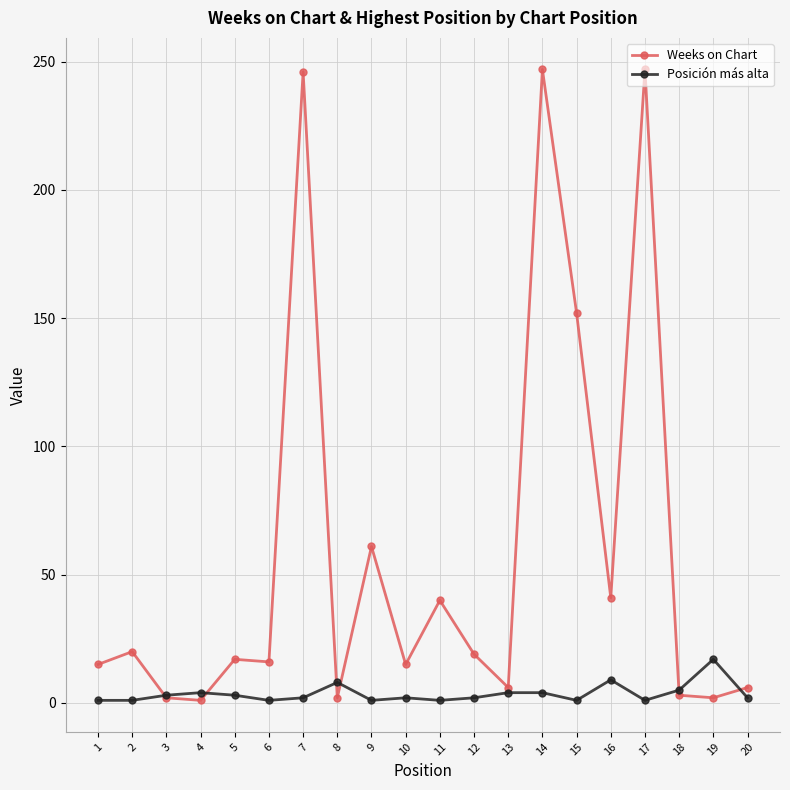

List the series in order of their peak value, lowest first.

Posición más alta, Weeks on Chart